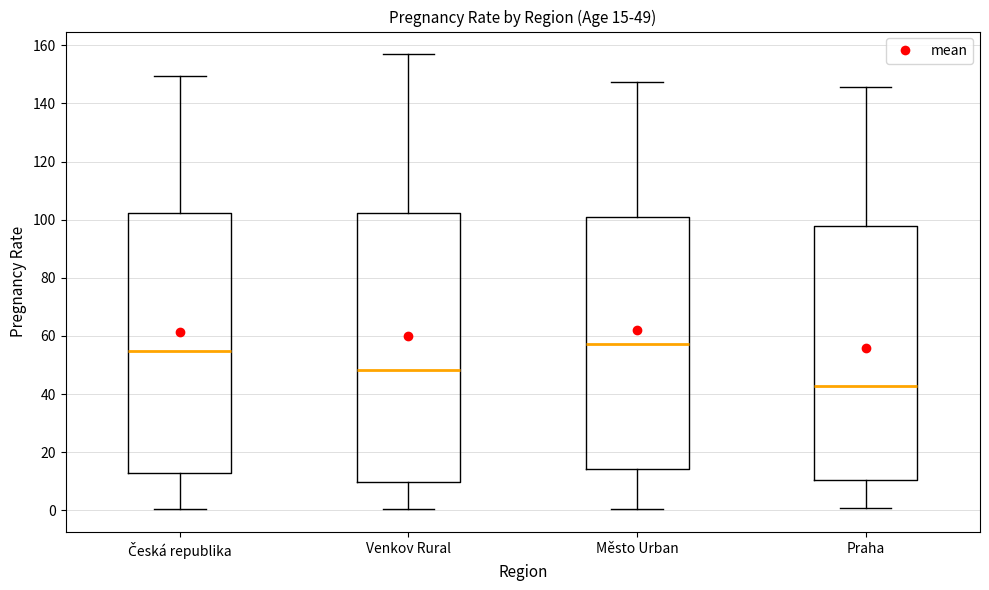

Which box is the tallest, from its lower edge to its upper edge?

Venkov Rural